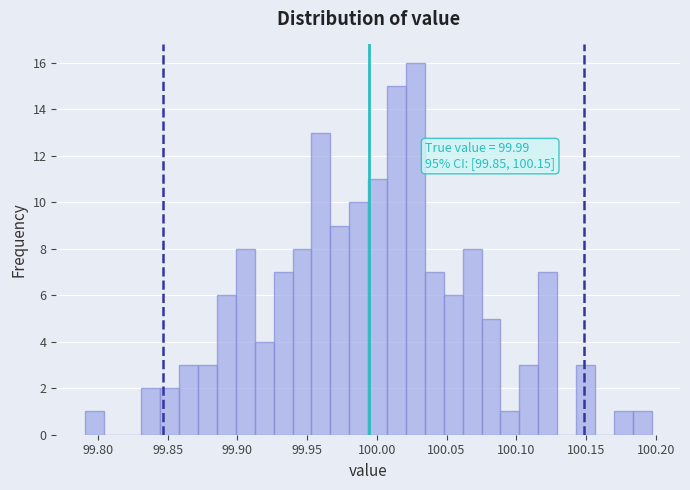

Read against the x-axis, roughly where is the centre of the tallest bar?

100.030